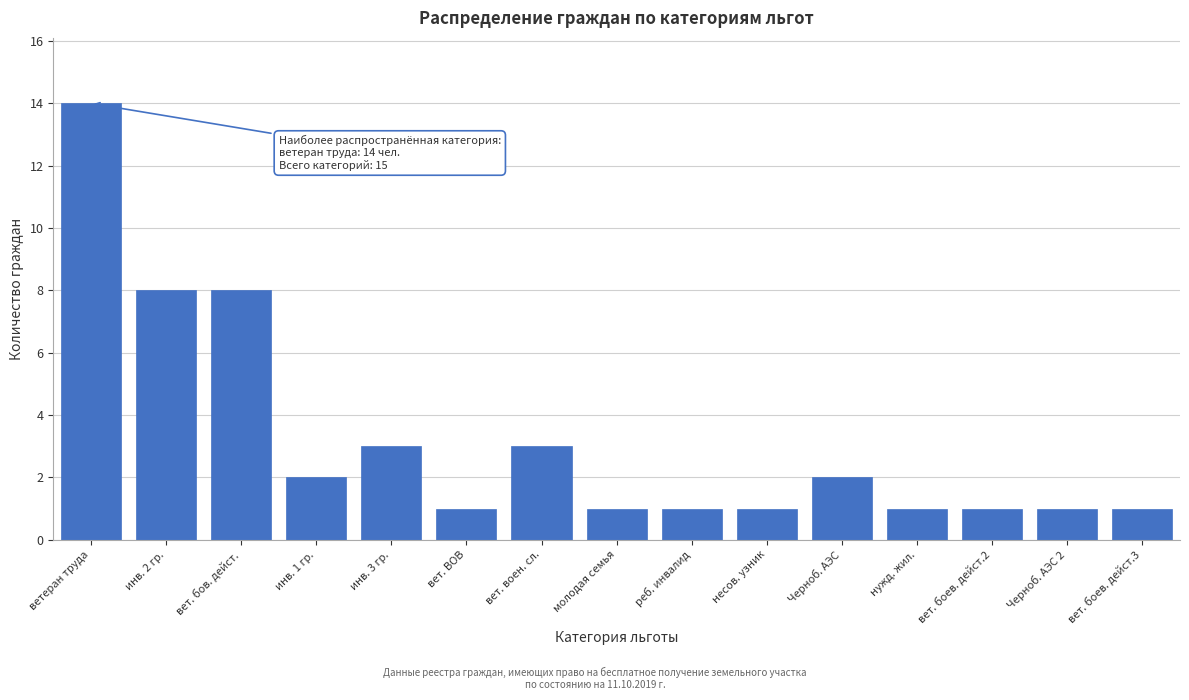

Reading right to left, transcribe all the data shown in this chart.

вет. боев. дейст.3=1	Черноб. АЭС 2=1	вет. боев. дейст.2=1	нужд. жил.=1	Черноб. АЭС=2	несов. узник=1	реб. инвалид=1	молодая семья=1	вет. воен. сл.=3	вет. ВОВ=1	инв. 3 гр.=3	инв. 1 гр.=2	вет. бов. дейст.=8	инв. 2 гр.=8	ветеран труда=14